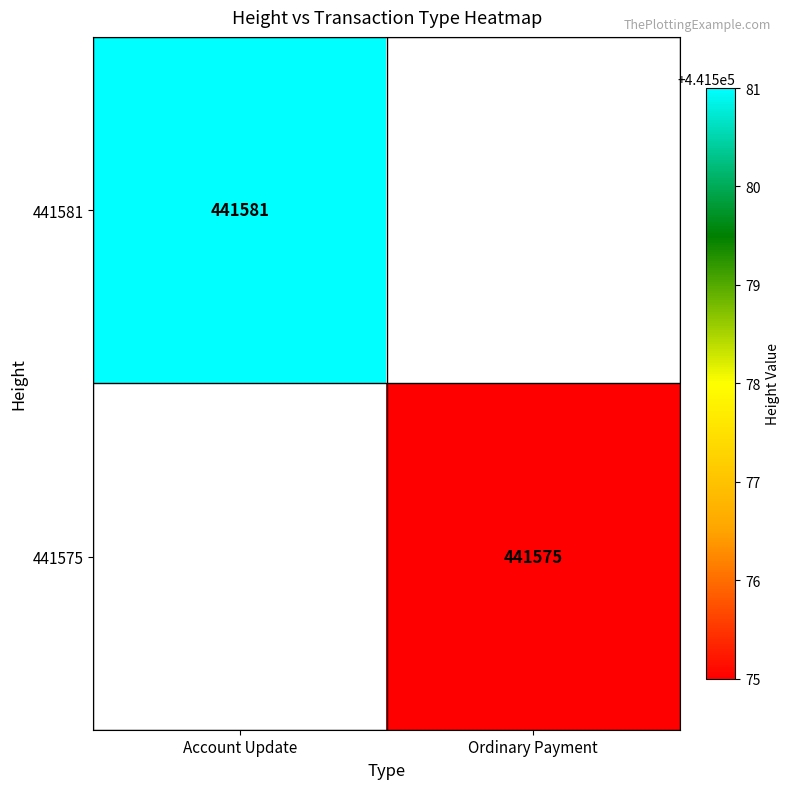

True or false: 441575 has a value of 441575 at Ordinary Payment.

True